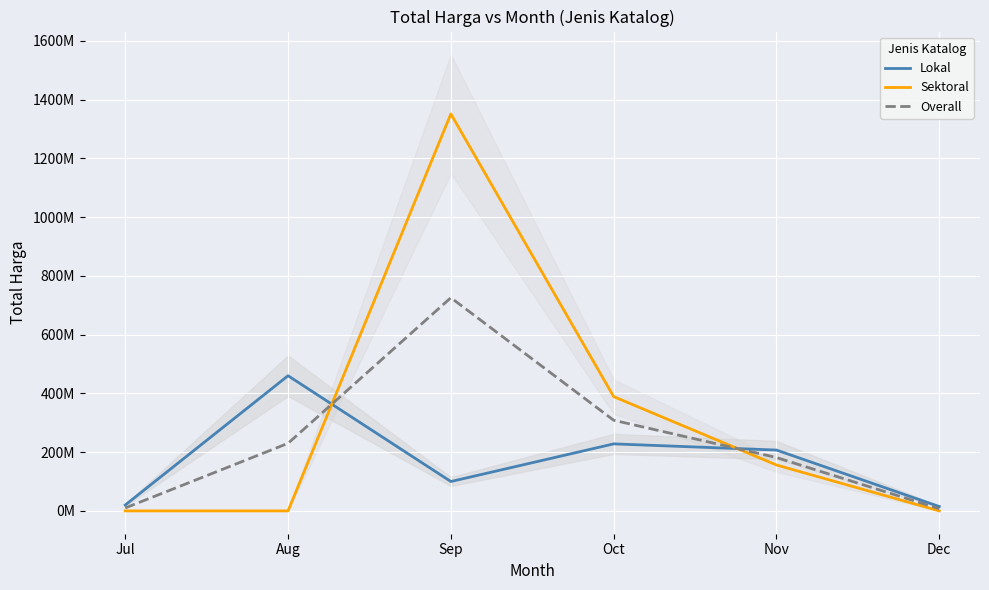

What is the sum of all Lokal values?

1030233000